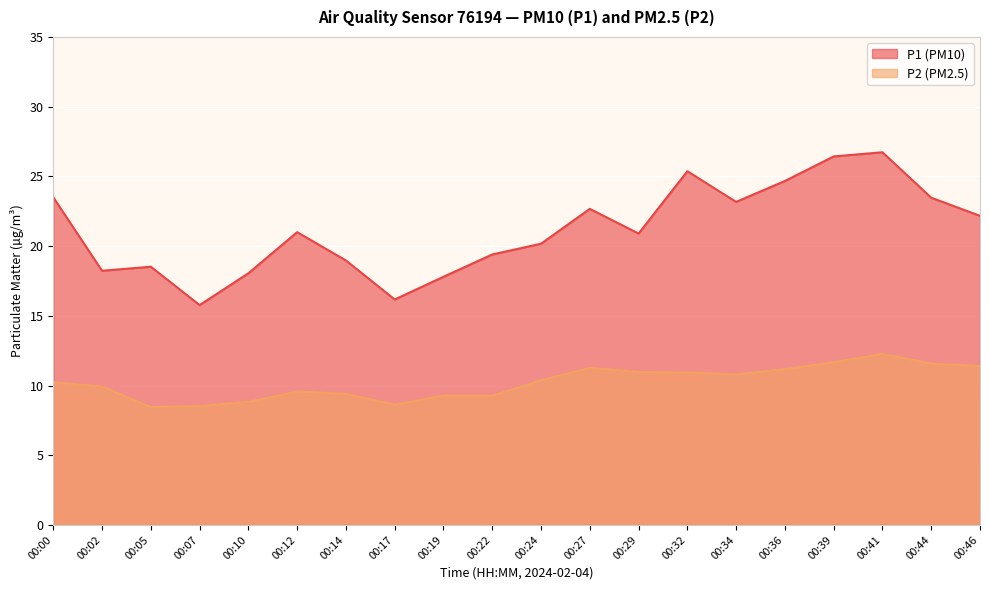

At 00:12, list the series in order from smallest to largest.

P2, P1